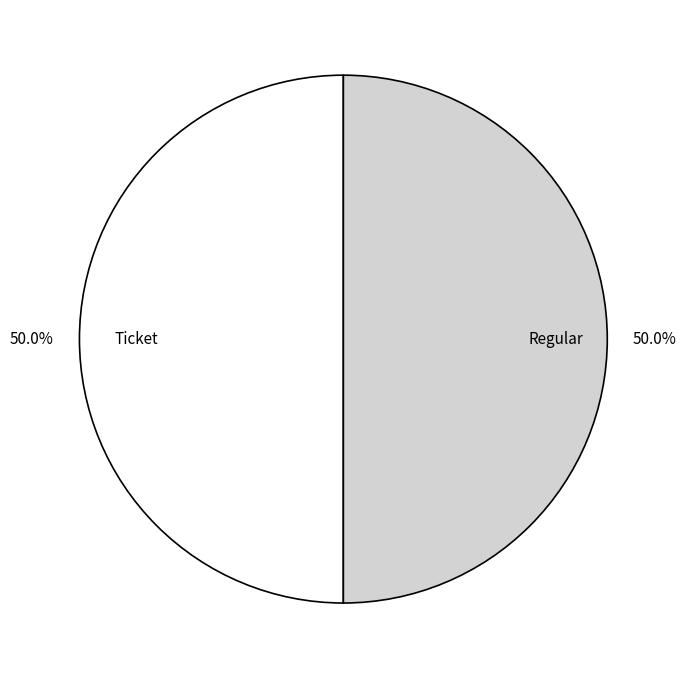

Count the number of slices in the pie.

2